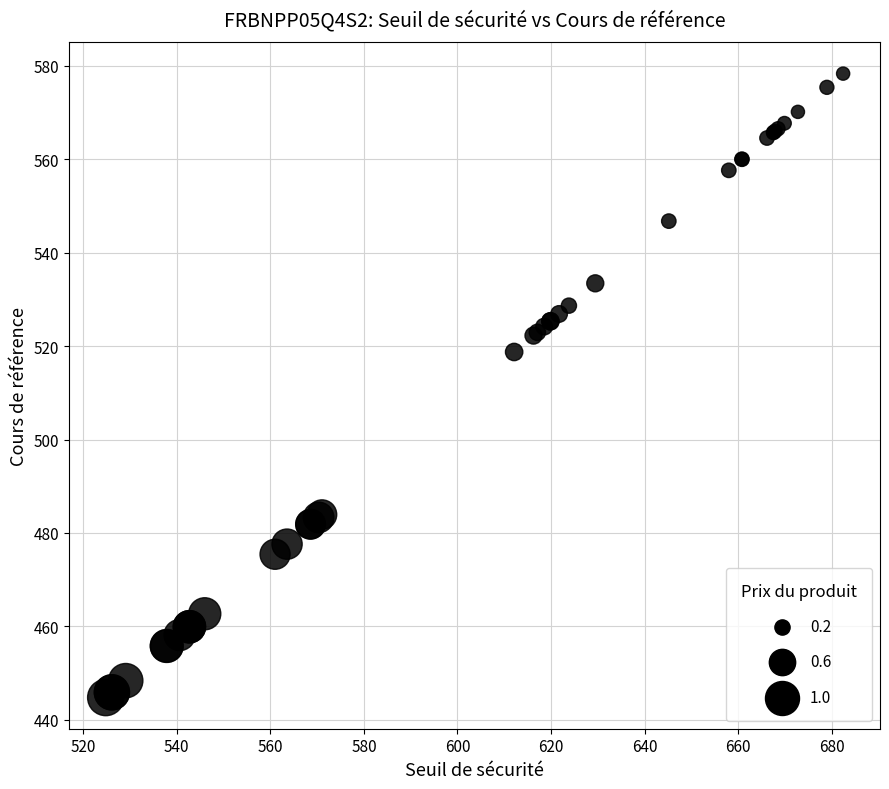

What Y value in the scatter plot is closest to 511?

518.7